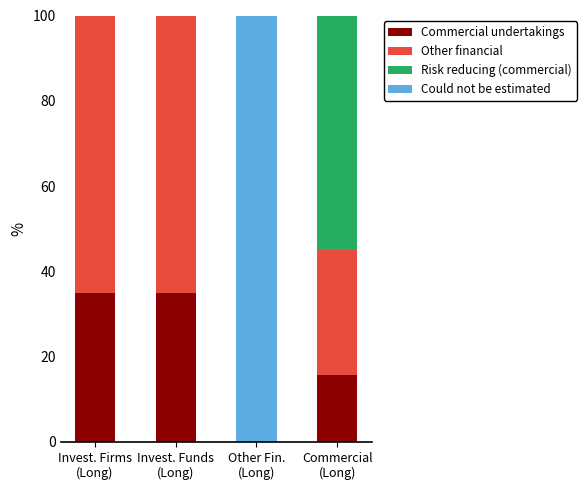

What are all the series names shown in the legend?

Commercial undertakings, Other financial, Risk reducing (commercial), Could not be estimated